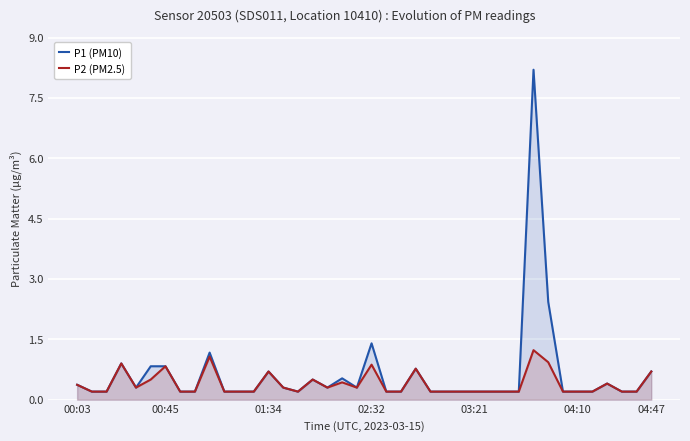

What is the greatest value displayed?

8.2